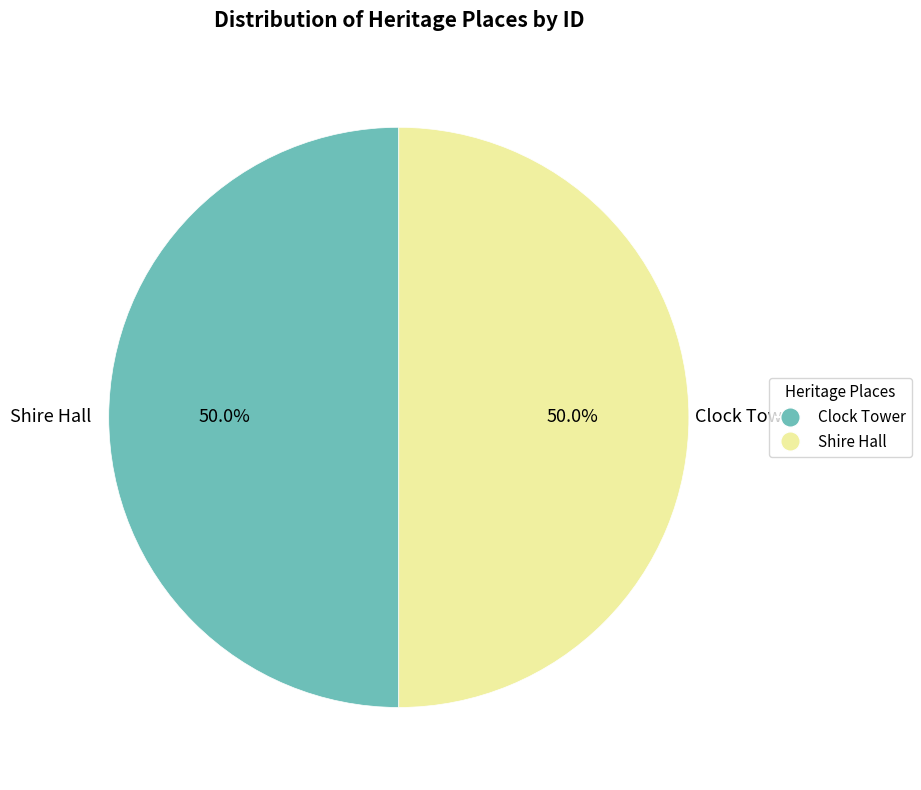

Do Clock Tower and Shire Hall together represent more than half of the pie?

Yes